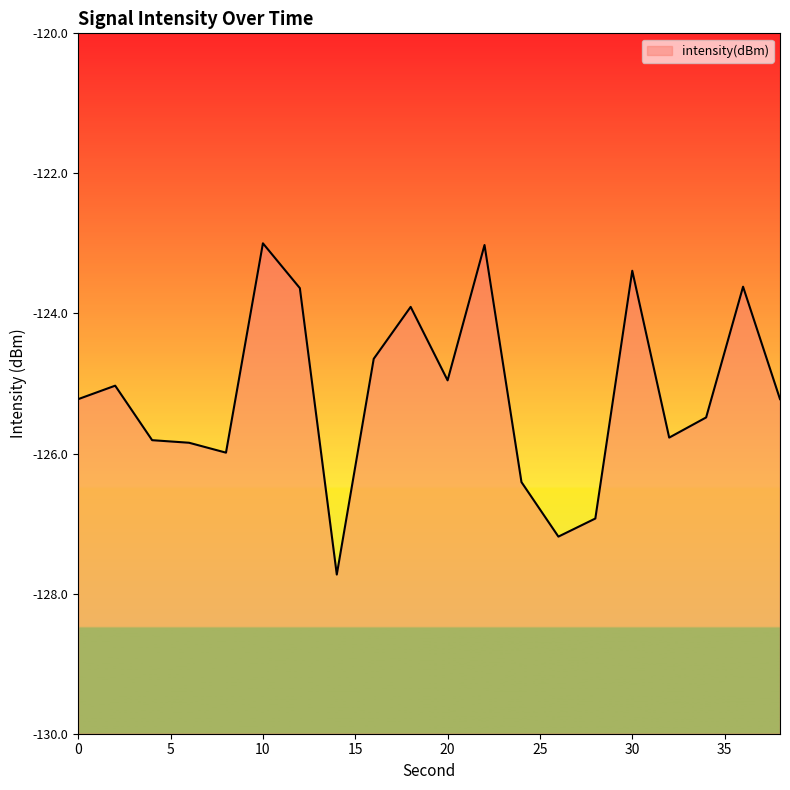

List the labels in order of value, smallest first.

14, 26, 28, 24, 8, 6, 4, 32, 34, 38, 0, 2, 20, 16, 18, 12, 36, 30, 22, 10